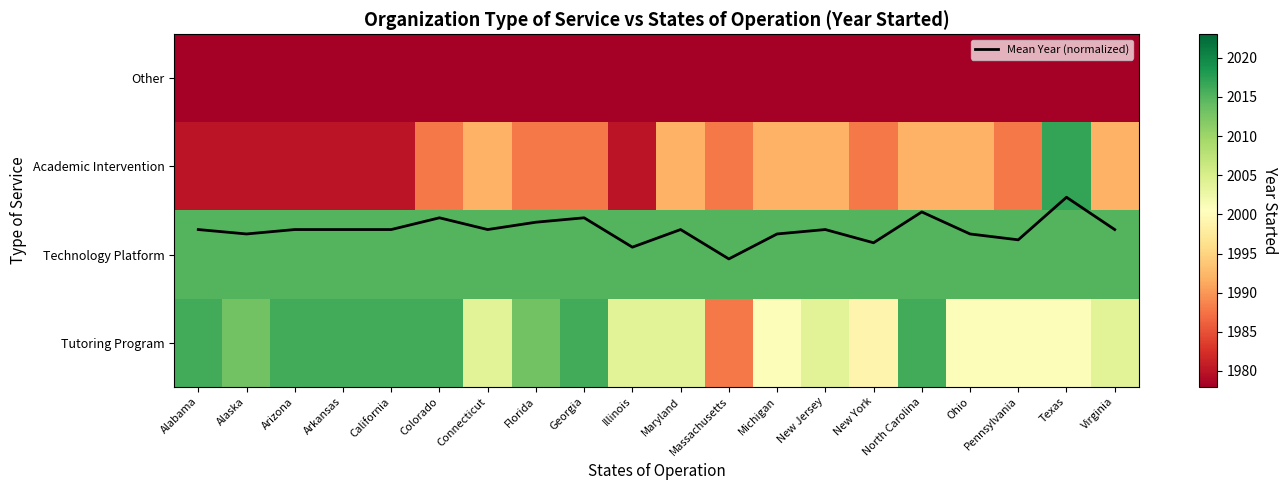

Is this an area chart (filled region under the line)?

No